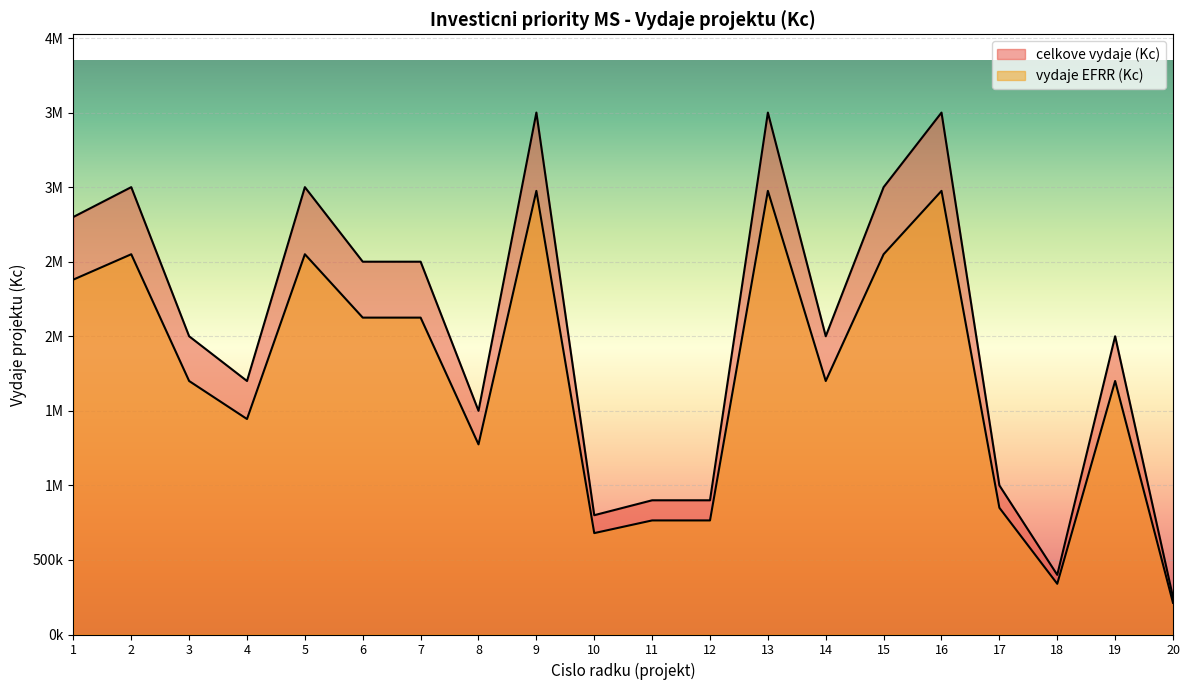

Reading left to right, list all the values displayed in this chart.

celkove vydaje (Kc): 2800000	3000000	2000000	1700000	3000000	2500000	2500000	1500000	3500000	800000	900000	900000	3500000	2000000	3000000	3500000	1000000	400000	2000000	250000
vydaje EFRR (Kc): 2380000	2550000	1700000	1445000	2550000	2125000	2125000	1275000	2975000	680000	765000	765000	2975000	1700000	2550000	2975000	850000	340000	1700000	212500